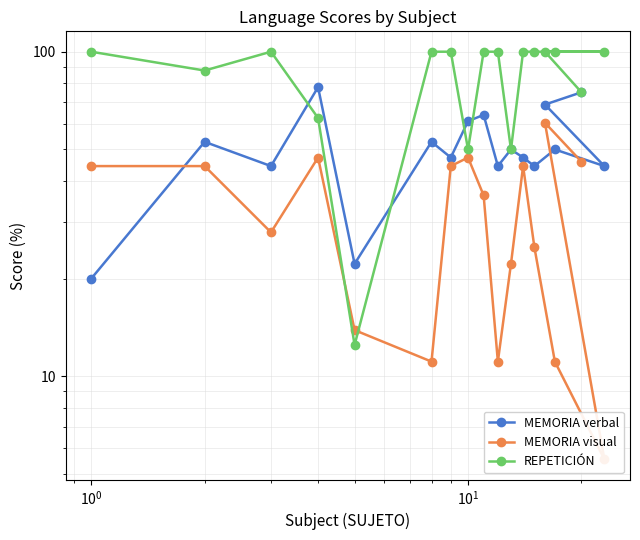

Rank the series by their average value, from highest to lowest.

REPETICIÓN, MEMORIA verbal, MEMORIA visual